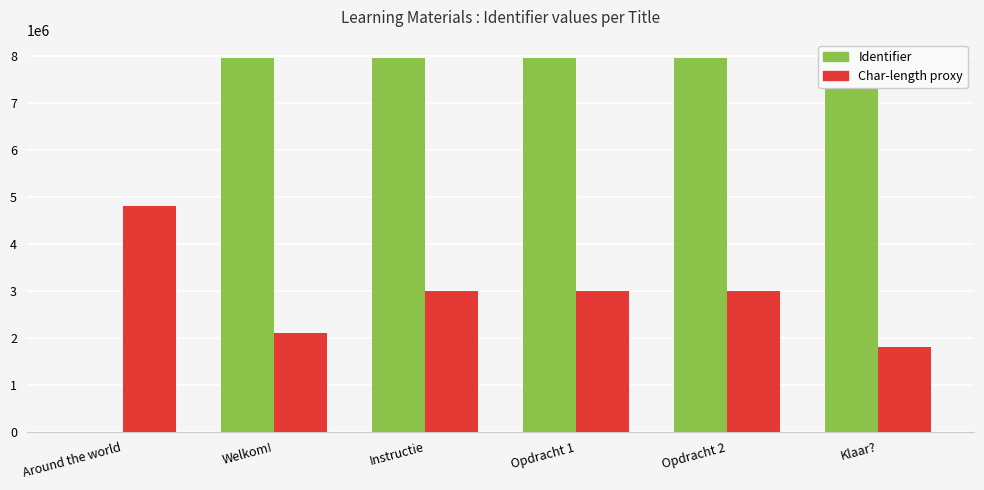

What is the average value of the Char-length proxy series?

2950000